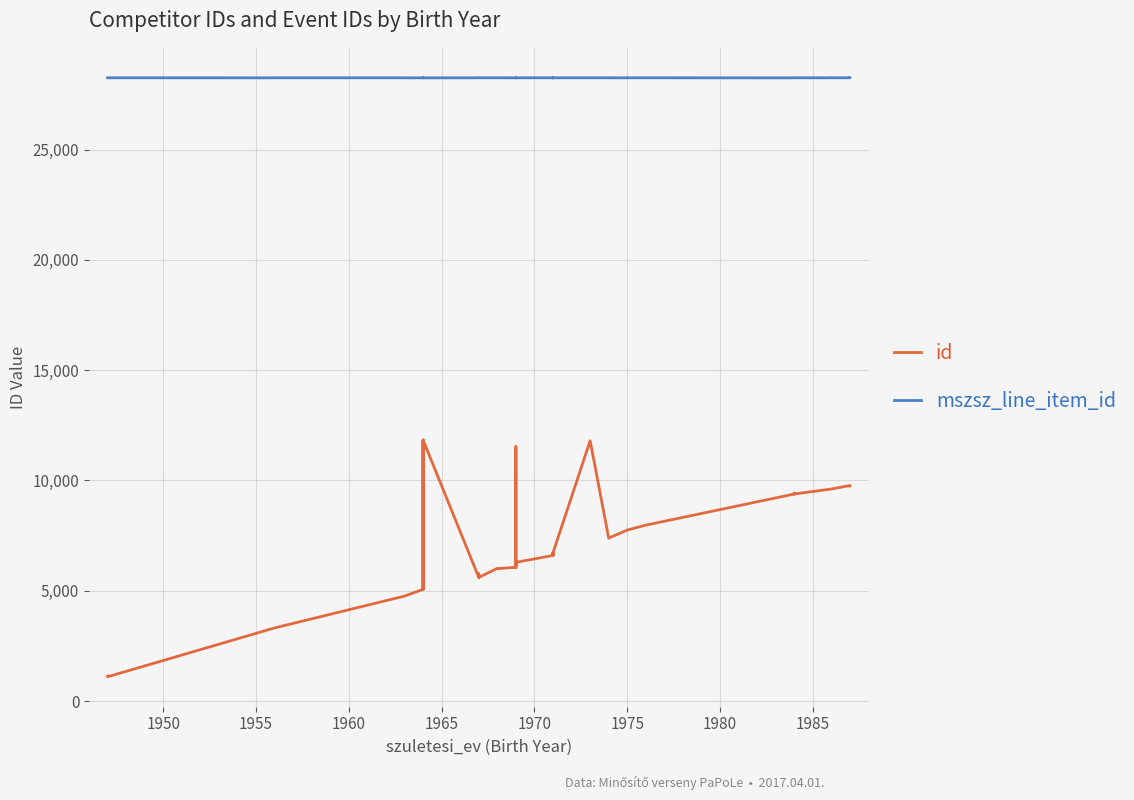

The value of id at 27 is 21163. True or false?

False